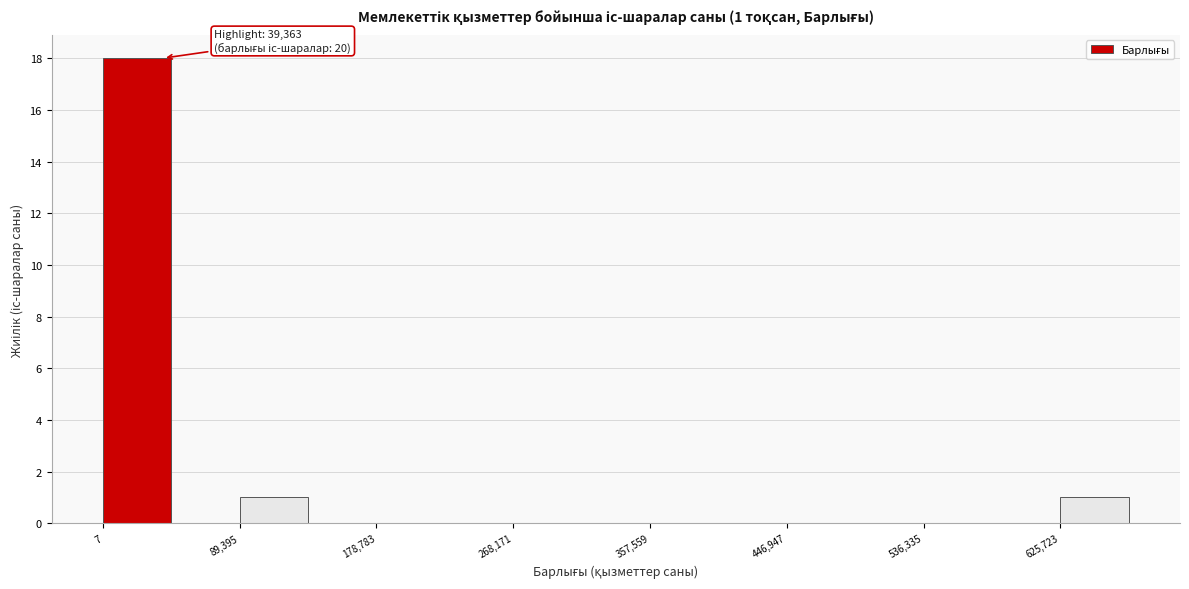

Which range on the x-axis has the tallest bar?

0 to 40000